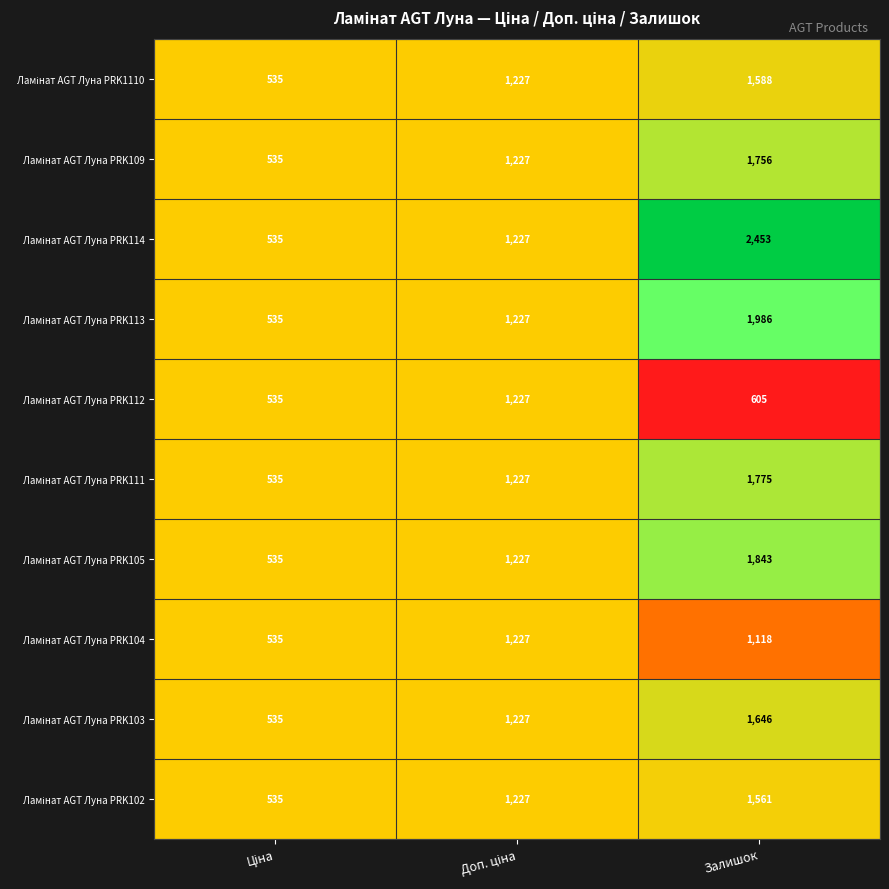

What is the greatest value displayed?

2453